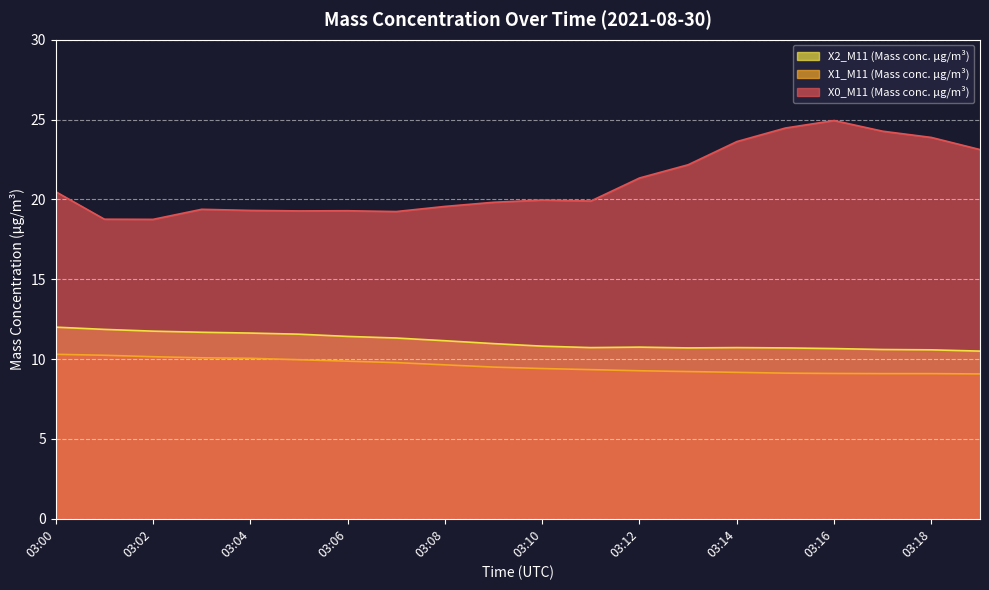

Which has a higher value, 03:14 or 03:04?

03:14